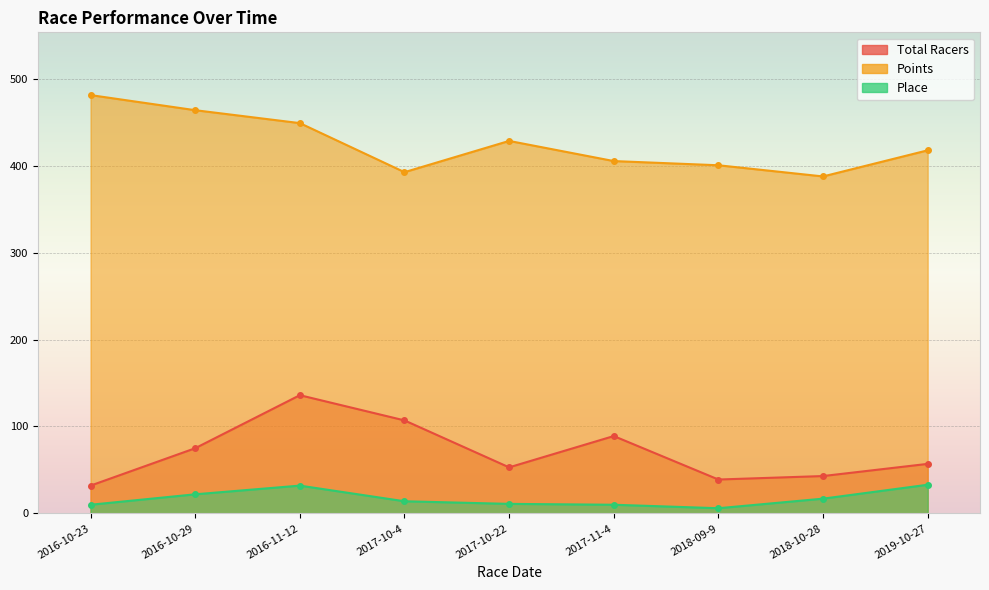

Reading left to right, what are all the values shown in this chart?

Total Racers: 32.0	75.0	136.0	107.0	53.0	89.0	39.0	43.0	57.0
Points: 481.1	463.8	448.9	392.5	428.4	405.3	400.4	387.6	417.6
Place: 10.0	22.0	32.0	14.0	11.0	10.0	6.0	17.0	33.0